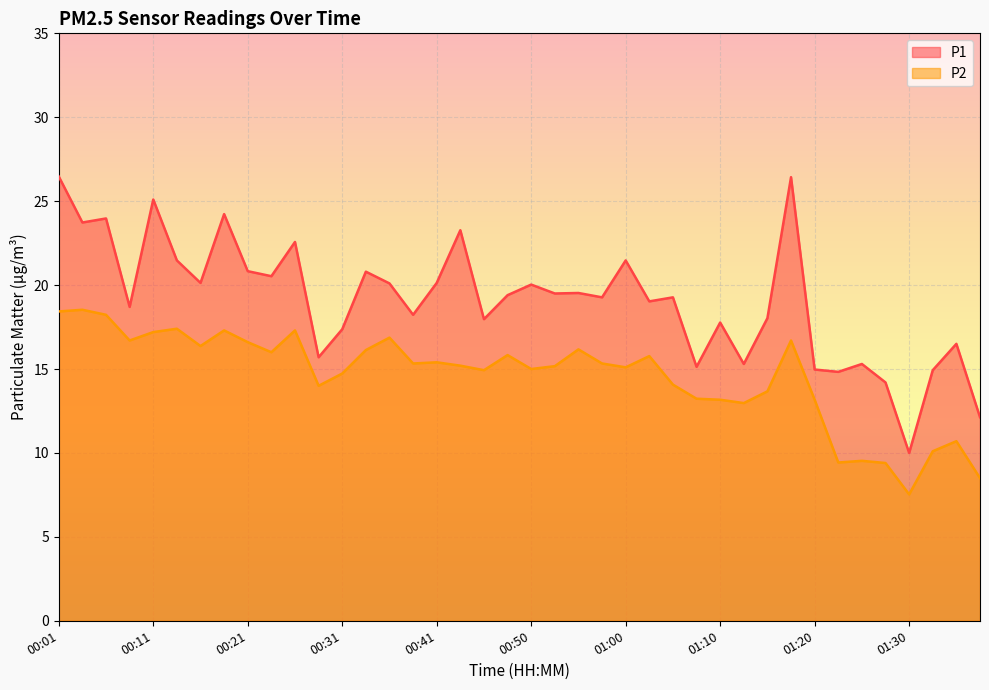

What is the maximum value shown in the chart?

26.5